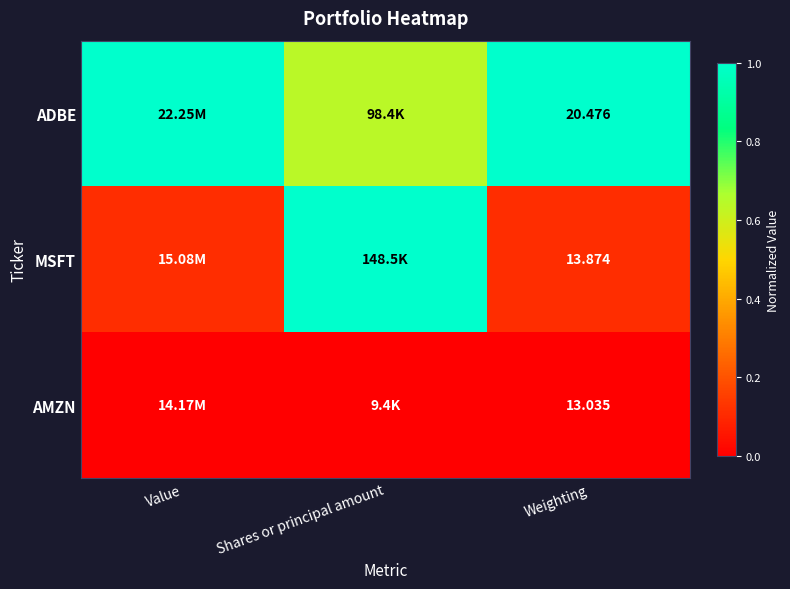

Is the value of MSFT at Weighting greater than the value of AMZN at Weighting?

Yes